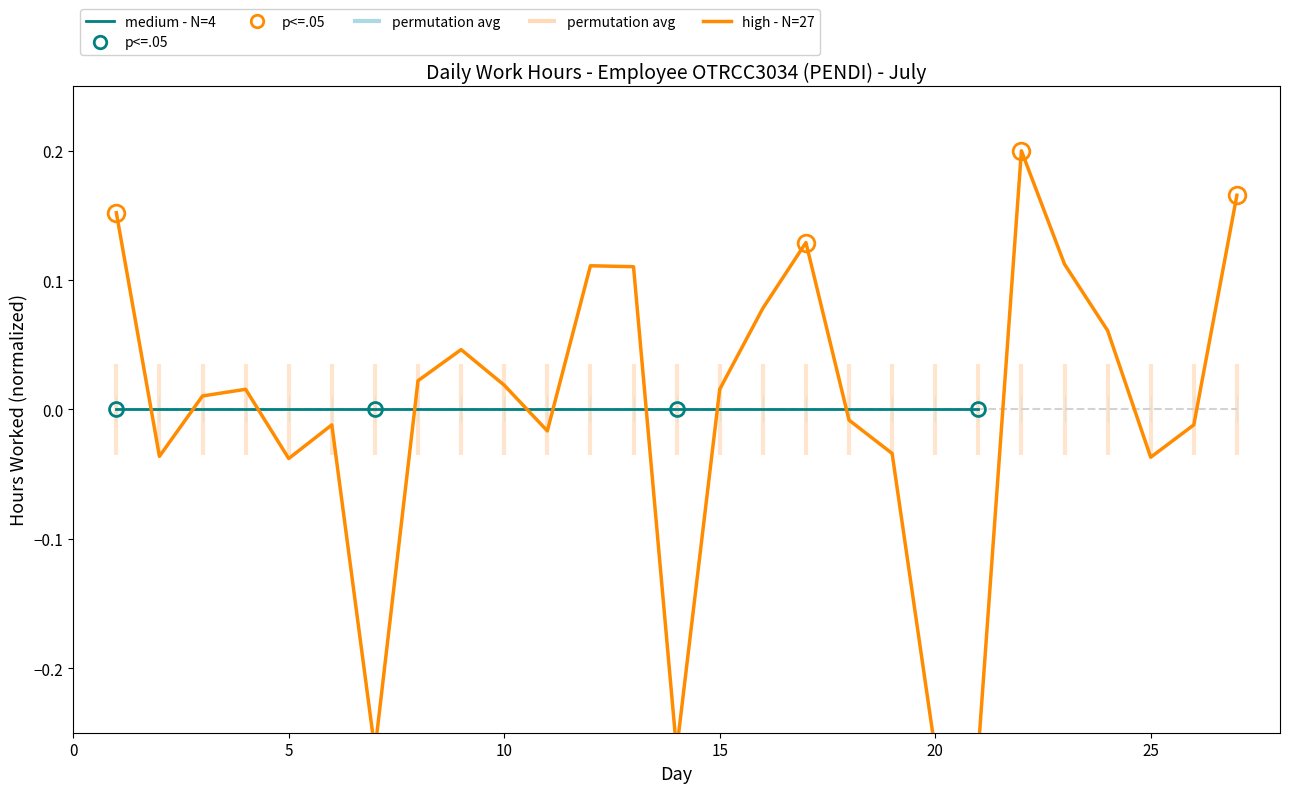

Reading right to left, transcribe all the data shown in this chart.

27=0.2	26=-0.0	25=-0.0	24=0.1	23=0.1	22=0.2	21=-0.3	20=-0.3	19=-0.0	18=-0.0	17=0.1	16=0.1	15=0.0	14=-0.3	13=0.1	12=0.1	11=-0.0	10=0.0	9=0.0	8=0.0	7=-0.3	6=-0.0	5=-0.0	4=0.0	3=0.0	2=-0.0	1=0.2